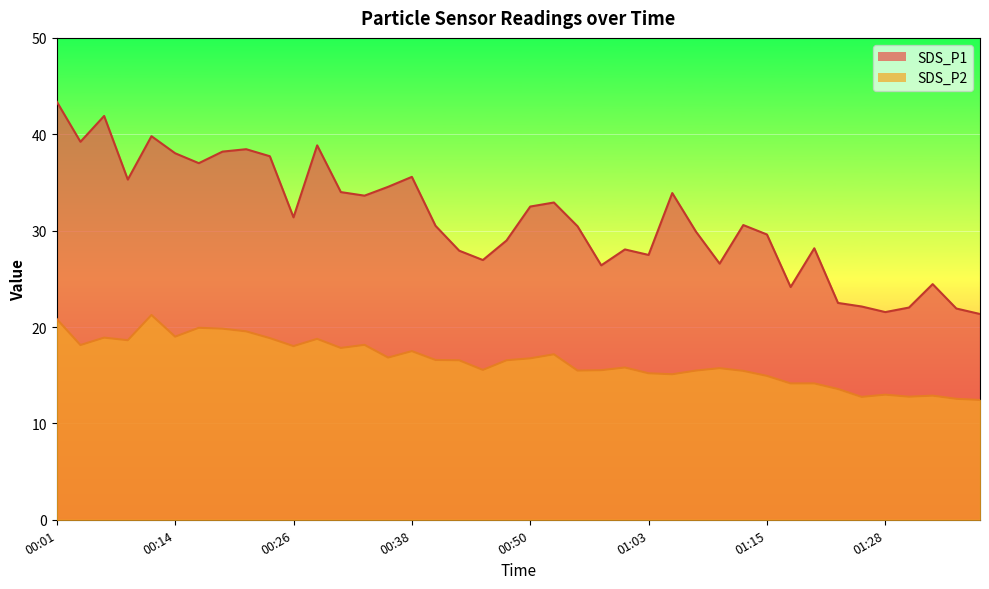

What is the minimum value for SDS_P1?

21.4